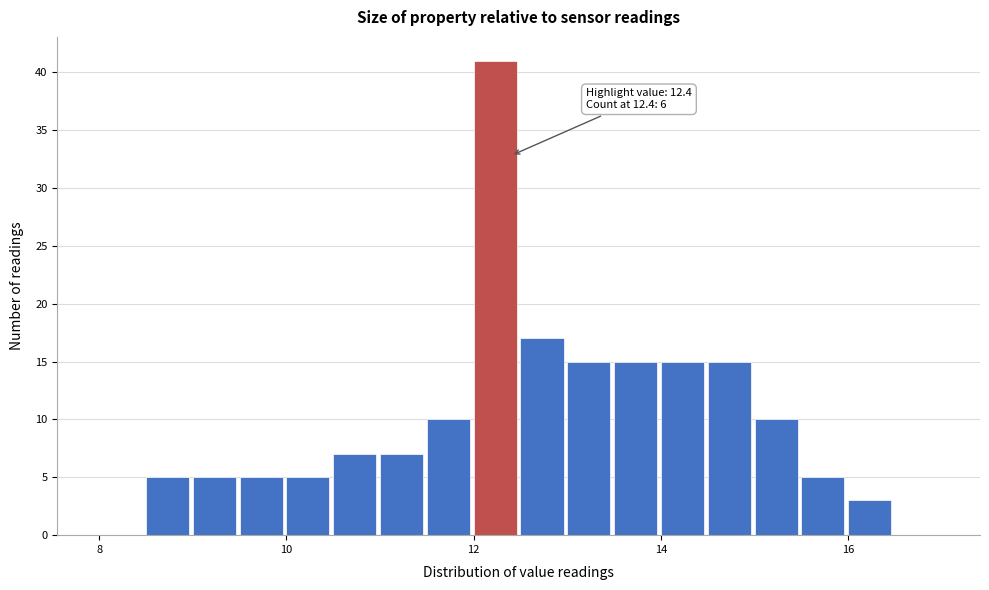

Around what value on the x-axis is the tallest bar? Give the approximate position of its centre, as read against the axis.

12.2